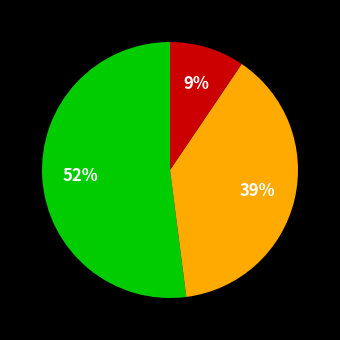

Count the number of slices in the pie.

3